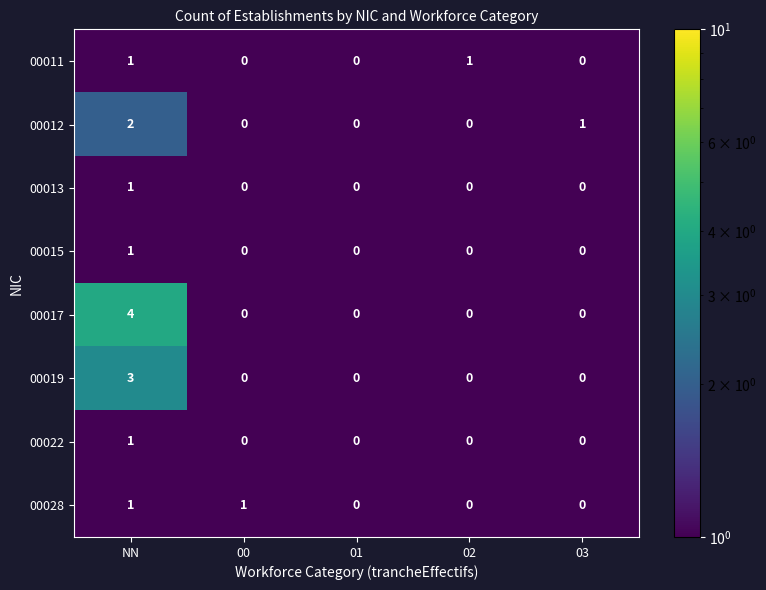

Which series changed the most between NN and 00?

00017